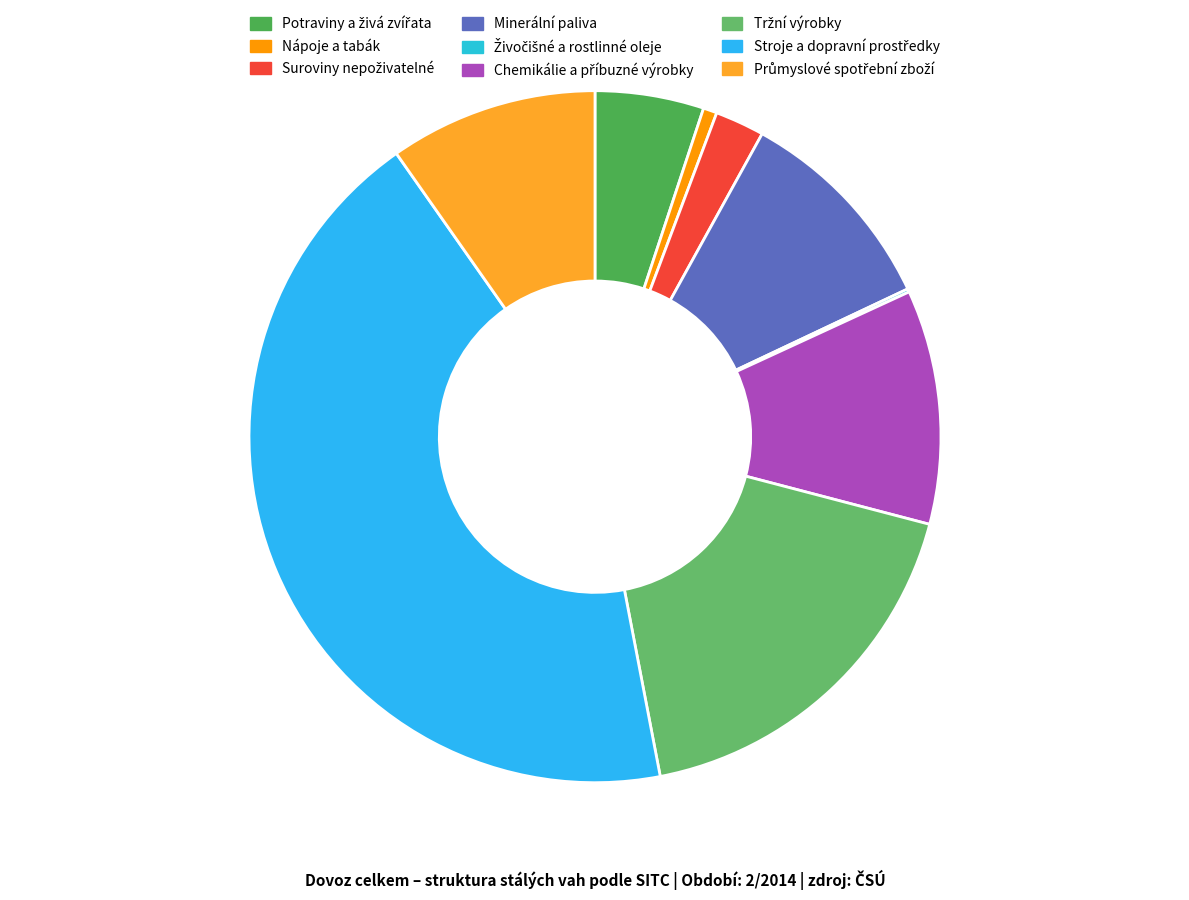

What percentage do Průmyslové spotřební zboží and Živočišné a rostlinné oleje together represent?

9.9%